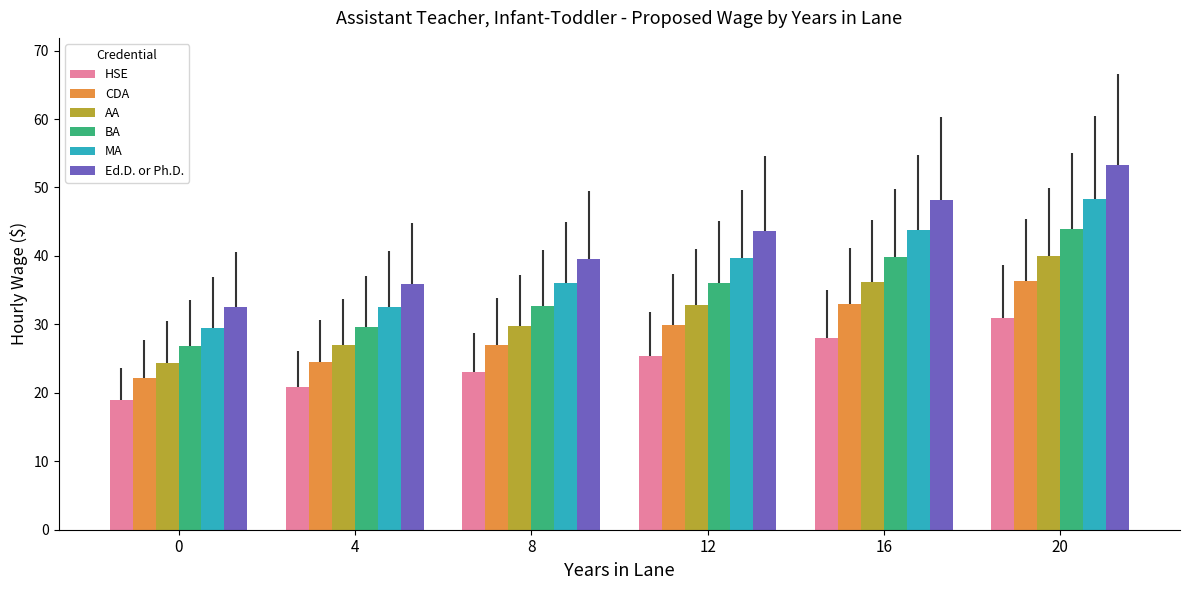

What is the difference between the HSE values at 12 and 0?

6.5